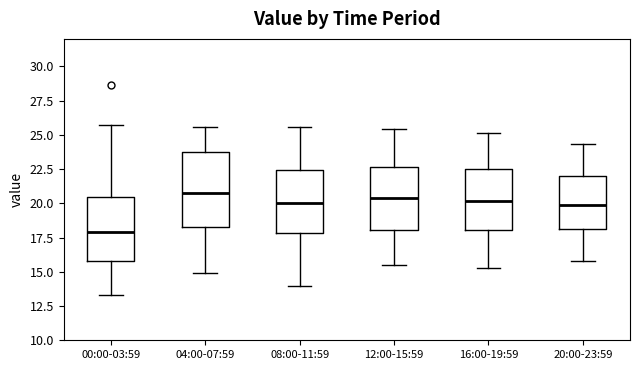

Reading left to right, transcribe this box plot: for each box, give where its median line is, the range the box spans, and where its two whiskers end, as read against the y-axis. The values are not printed on the chart, so give them approximately, as read against the axis.

00:00-03:59: median 18.0, box 16.0 to 20.5, whiskers 13.5 to 26.0
04:00-07:59: median 20.5, box 18.5 to 23.5, whiskers 15.0 to 25.5
08:00-11:59: median 20.0, box 18.0 to 22.5, whiskers 14.0 to 25.5
12:00-15:59: median 20.5, box 18.0 to 22.5, whiskers 15.5 to 25.5
16:00-19:59: median 20.0, box 18.0 to 22.5, whiskers 15.5 to 25.0
20:00-23:59: median 20.0, box 18.0 to 22.0, whiskers 16.0 to 24.5